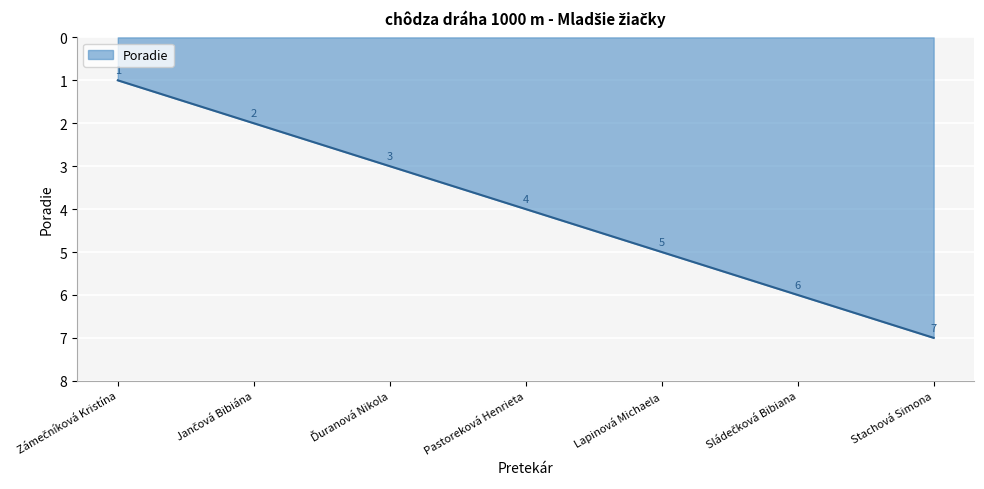

What is the change in value from Pastoreková Henrieta to Stachová Simona?

+3